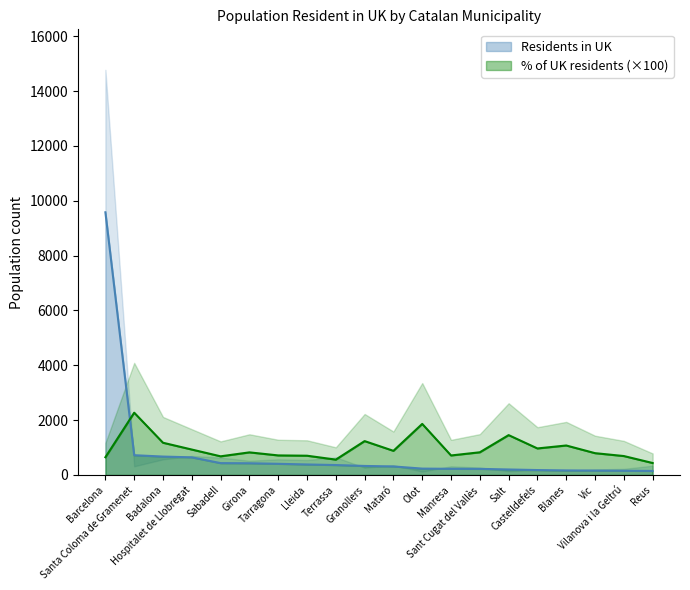

What is the label of the 15th point from the left?

Salt